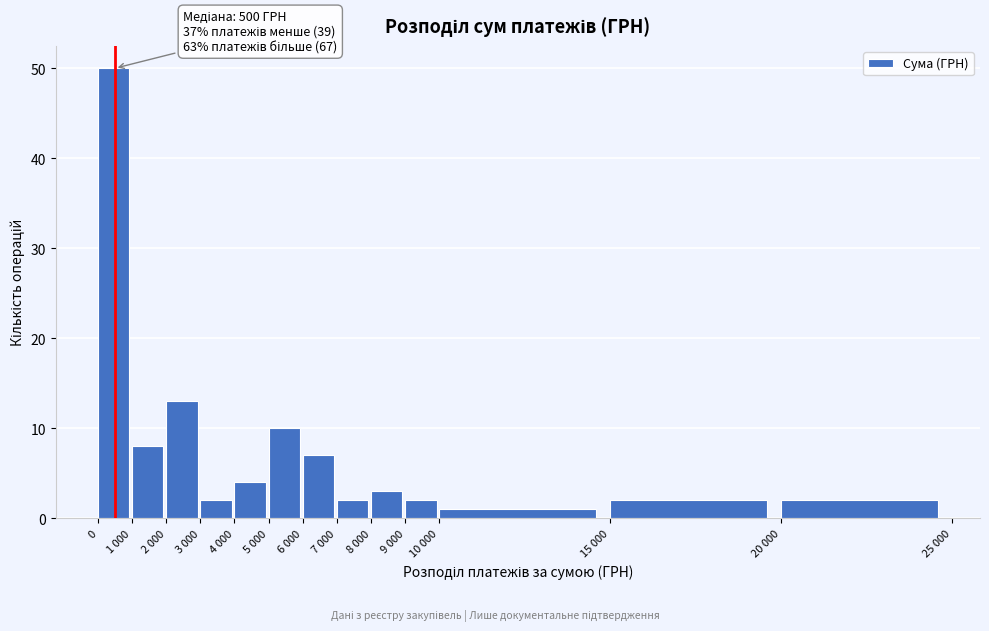

Reading left to right, list all the values displayed in this chart.

50	8	13	2	4	10	7	2	3	2	1	2	2